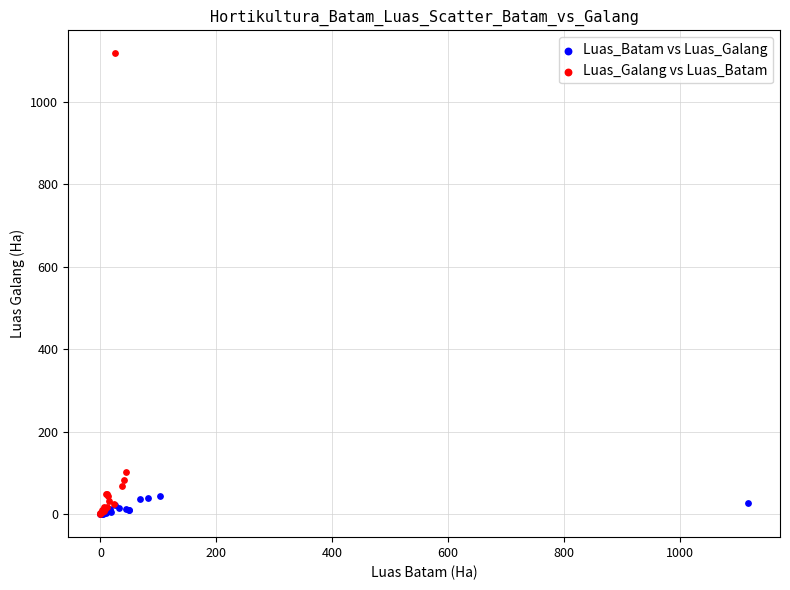

Which series has the widest spread of Y values?

Luas_Galang vs Luas_Batam